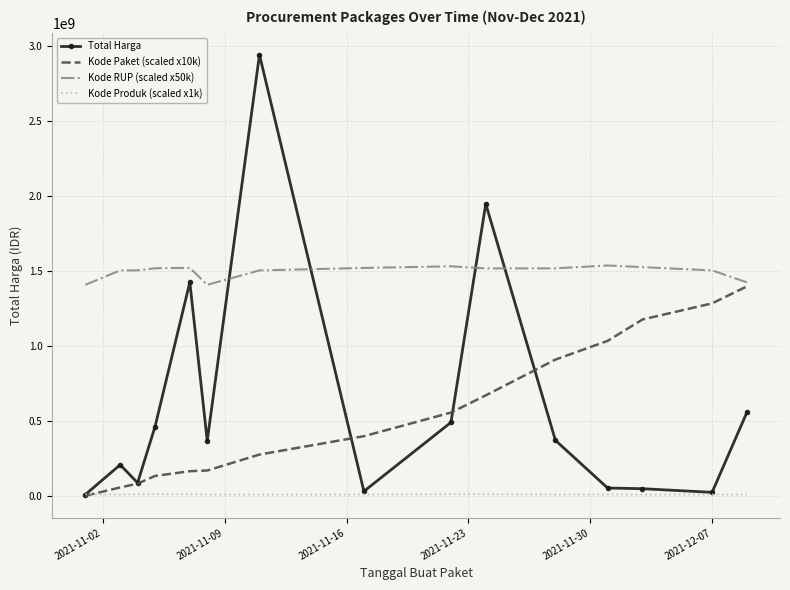

Rank the series by their maximum value, from highest to lowest.

Total Harga, Kode RUP (scaled x50k), Kode Paket (scaled x10k), Kode Produk (scaled x1k)